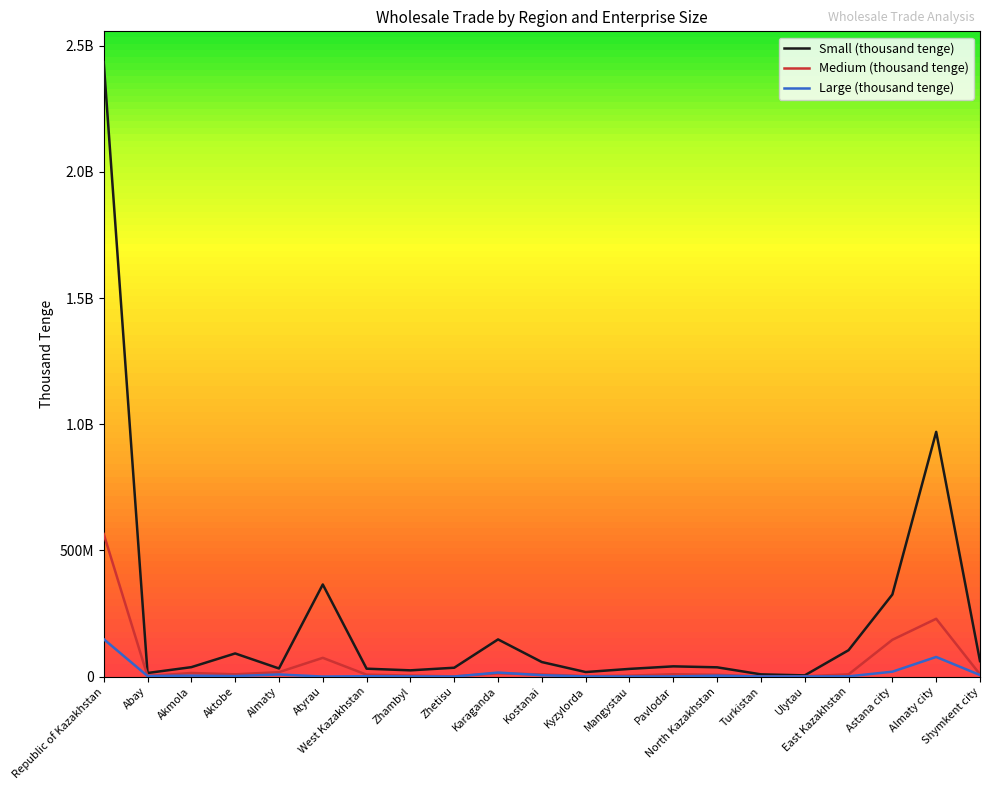

Rank the series at Zhambyl from lowest to highest value.

Large (thousand tenge), Medium (thousand tenge), Small (thousand tenge)